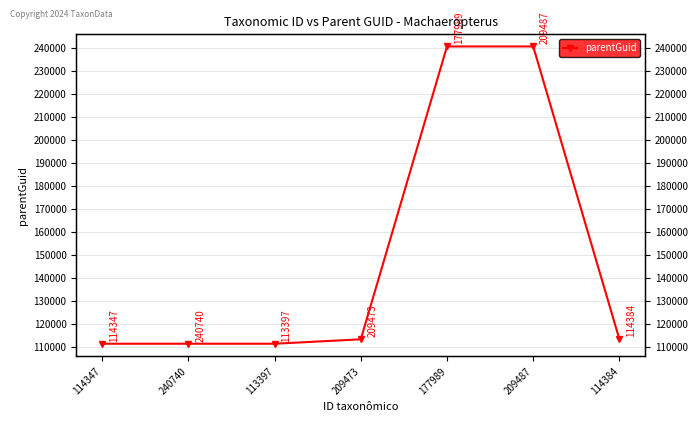

The value at 114384 is 113397. True or false?

True